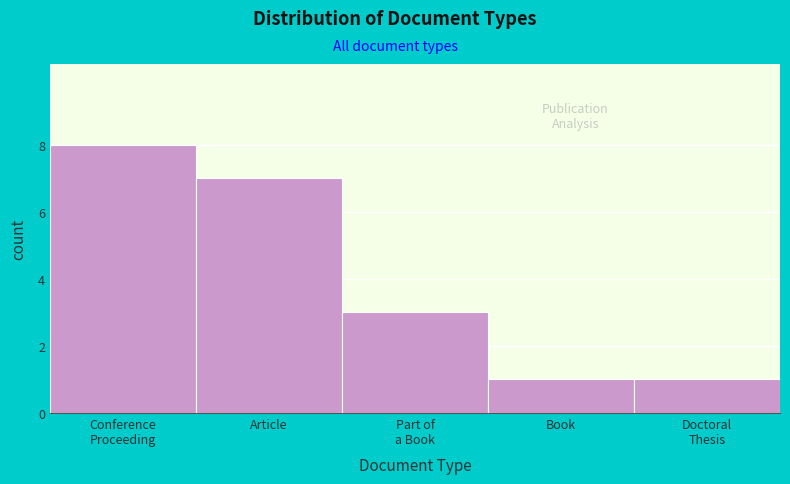

Reading right to left, transcribe all the data shown in this chart.

1	1	3	7	8